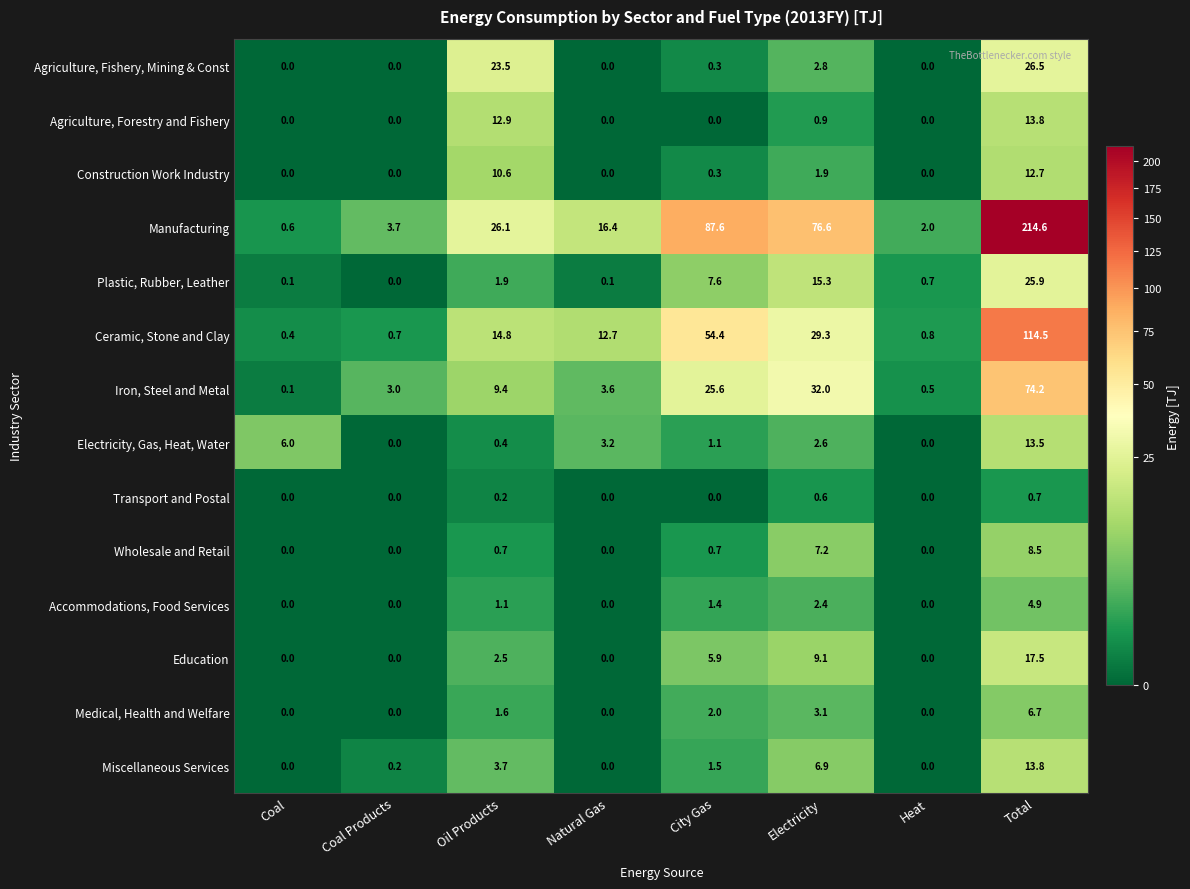

What is the maximum value for Construction Work Industry?

12.7